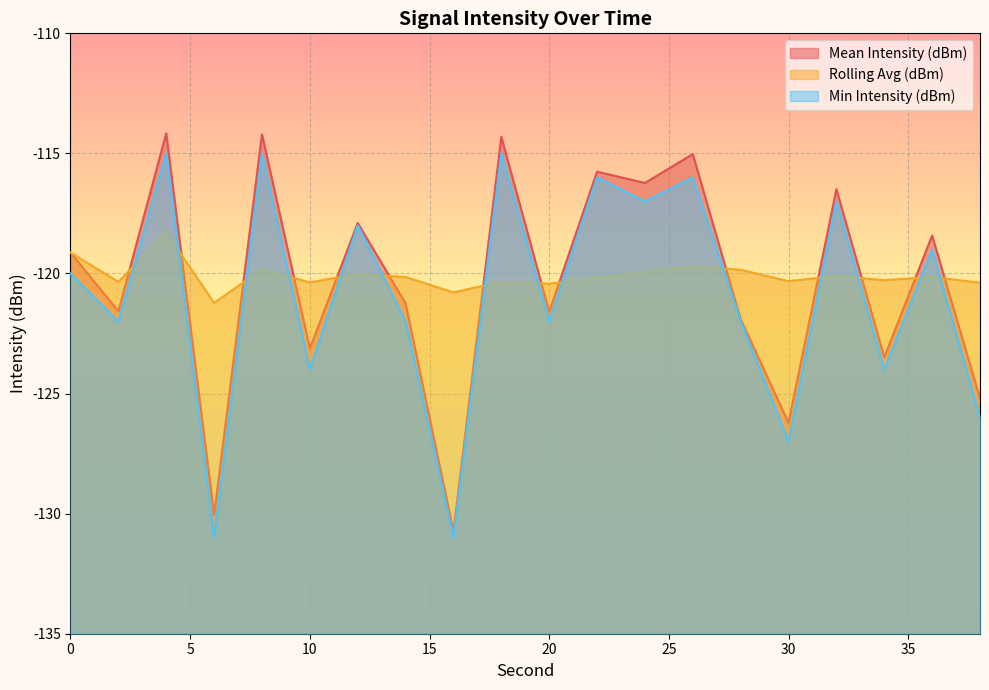

What is the sum of the Rolling Avg (dBm) values at 26 and 34?

-240.0